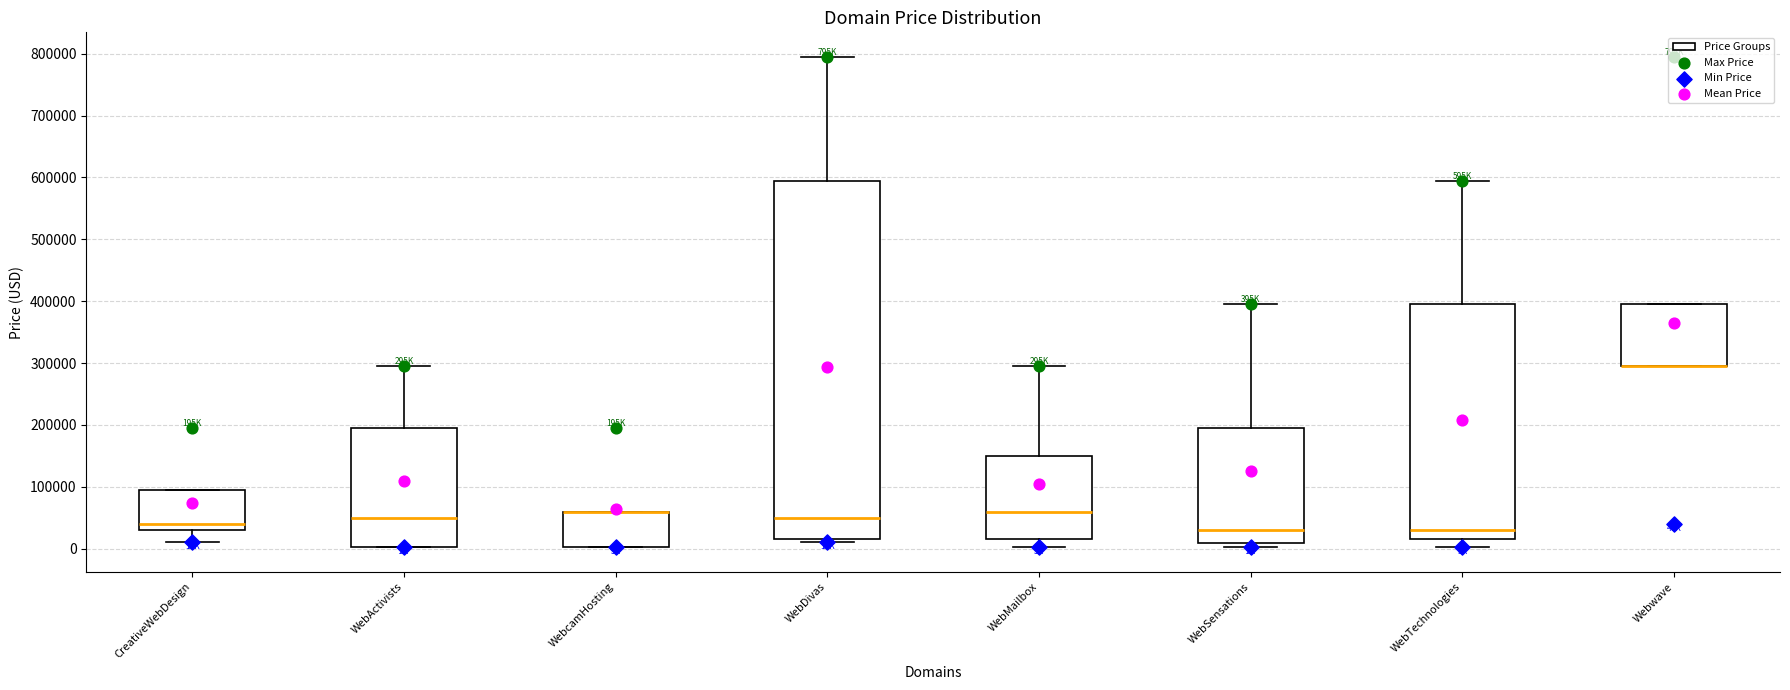

Comparing the boxes themselves (not the whiskers), which one is the tallest?

WebDivas